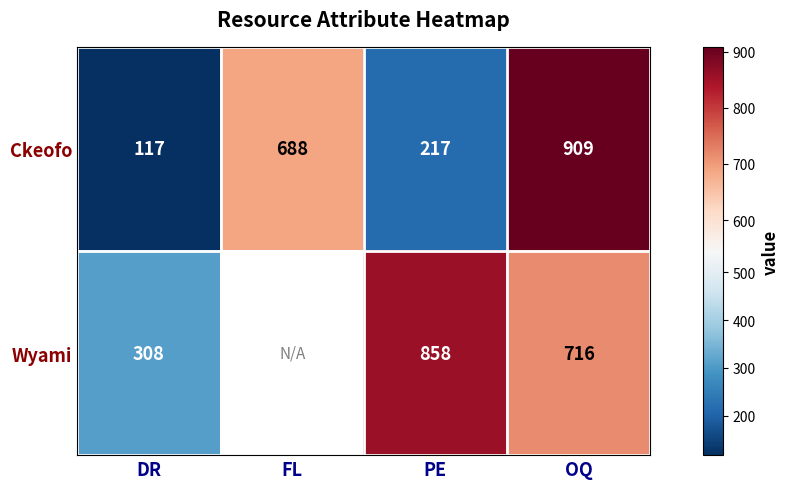

At OQ, list the series in order from smallest to largest.

Wyami, Ckeofo